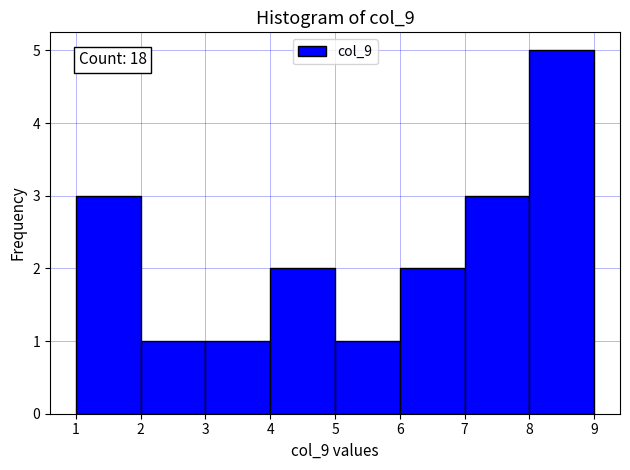

Over which range of the x-axis is the bar tallest?

8 to 9